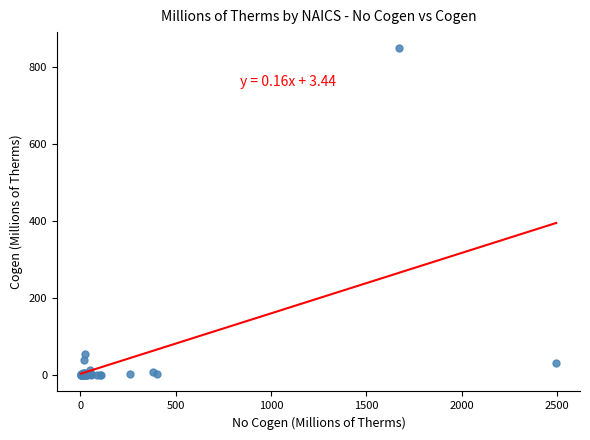

What Y value in the scatter plot is closest to 424?

55.4